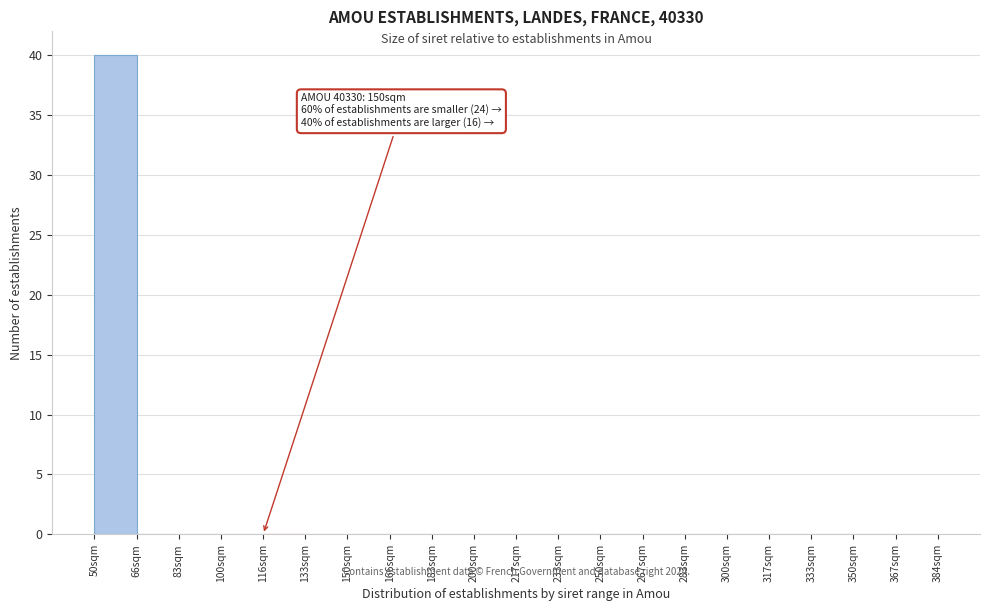

Which range on the x-axis has the tallest bar?

50 to 66